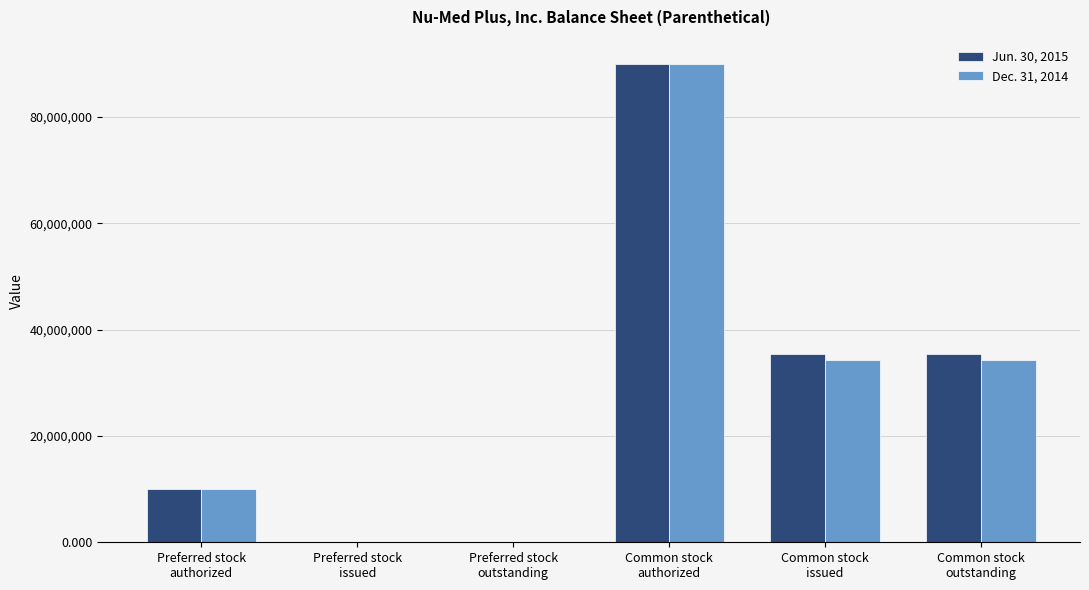

What is the maximum value shown in the chart?

90000000